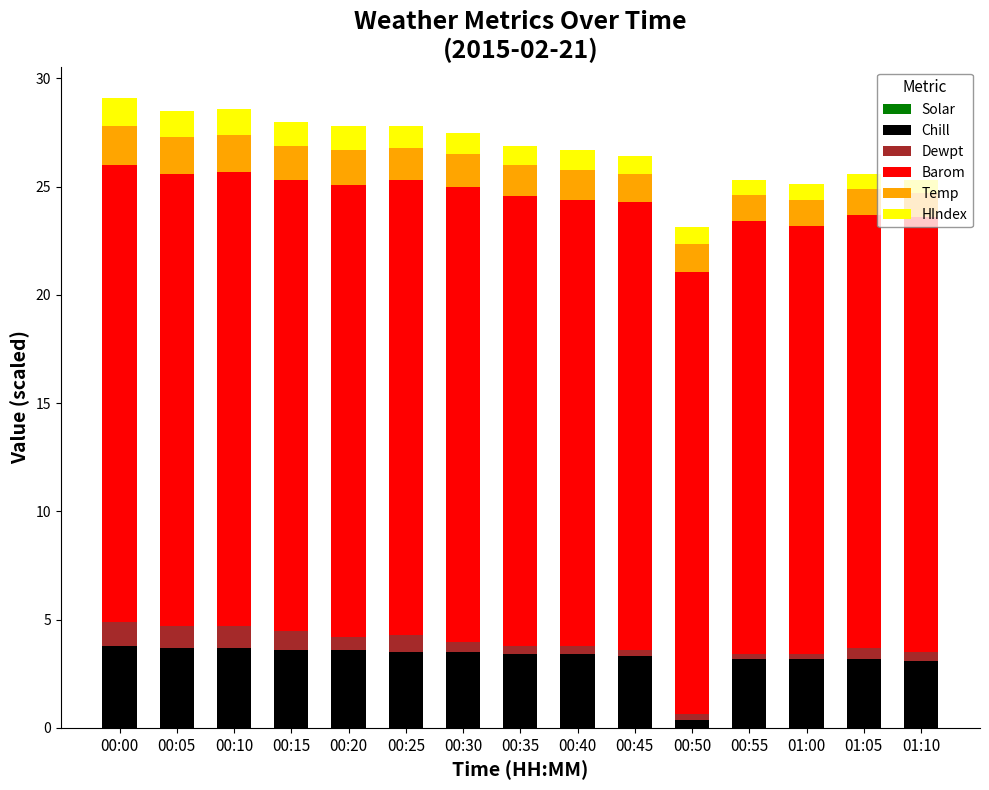

The Chill series shows 3.2 at 00:55. True or false?

True